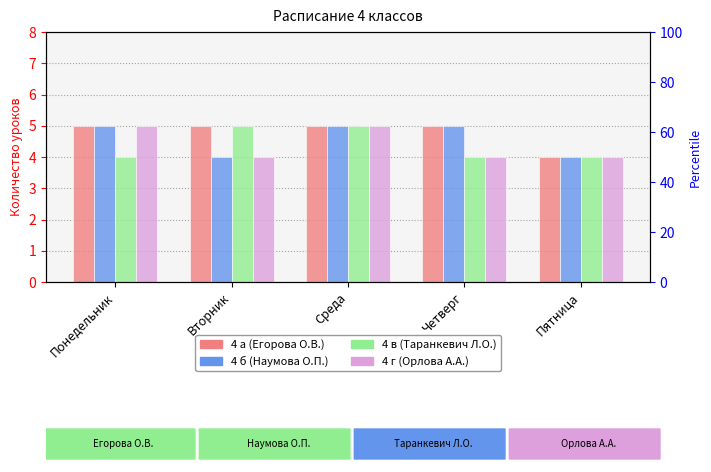

Reading left to right, what are all the values shown in this chart?

4 а: 5	5	5	5	4
4 б: 5	4	5	5	4
4 в: 4	5	5	4	4
4 г: 5	4	5	4	4